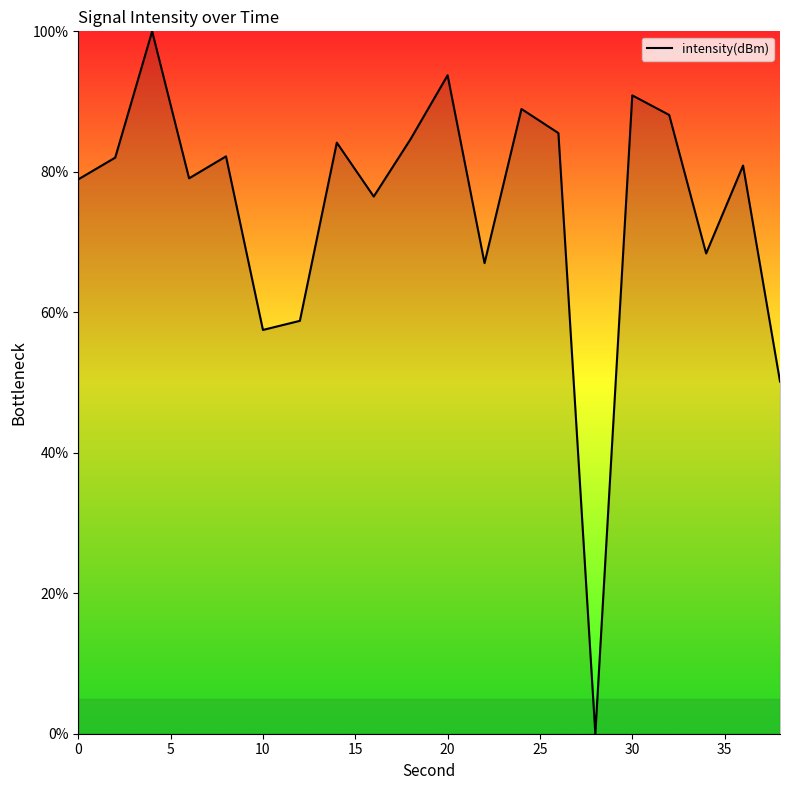

What is the maximum value shown in the chart?

100.0